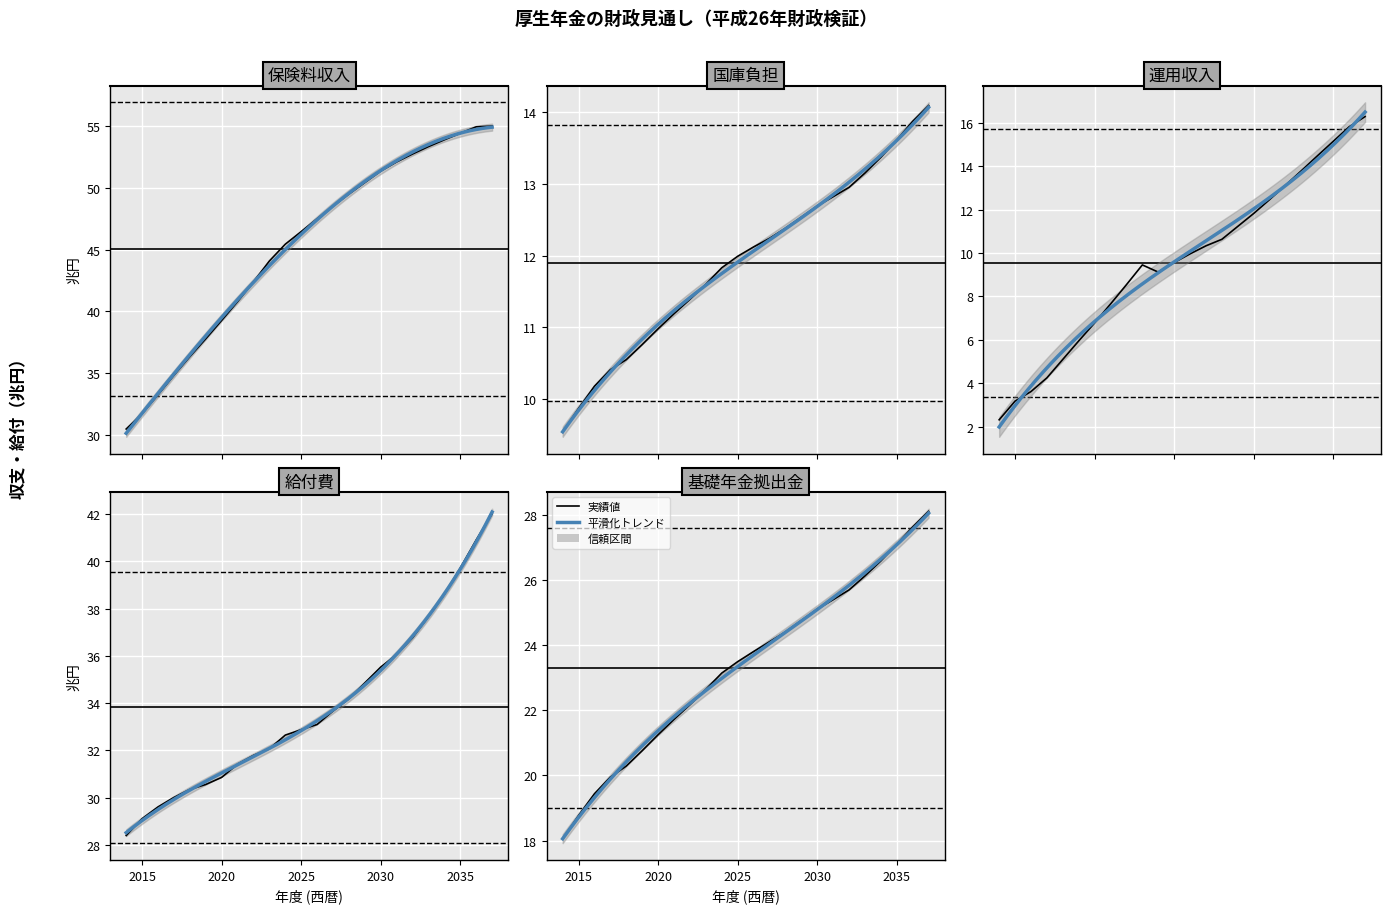

Which series has the largest range (max minus min)?

保険料収入